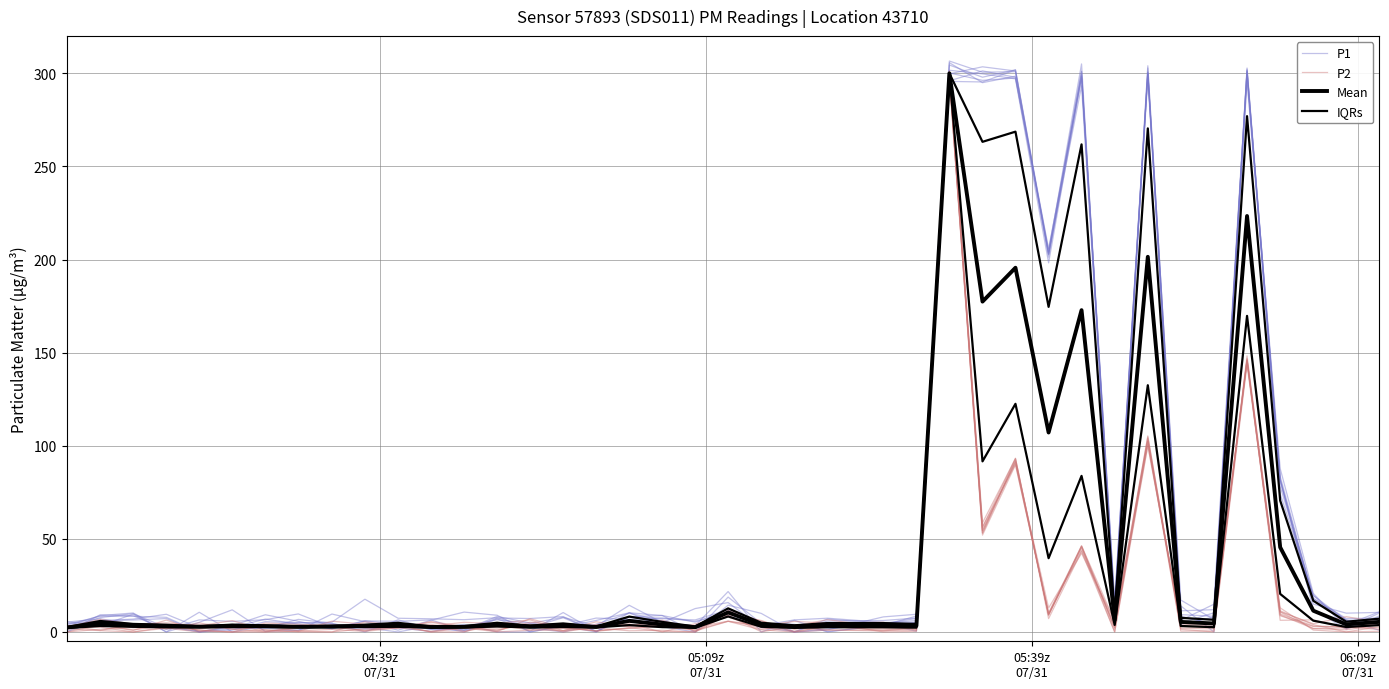

How many values in the IQRs series exceed 4?

26